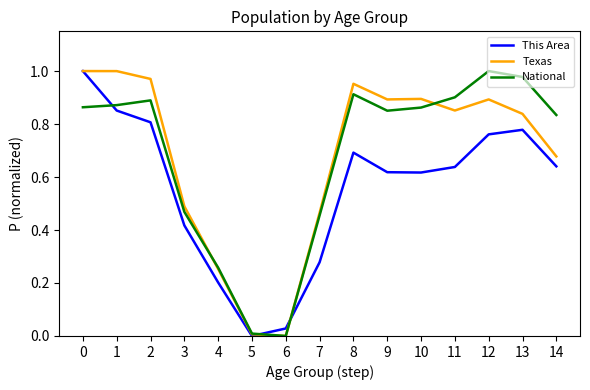

How many series are shown in this chart?

3